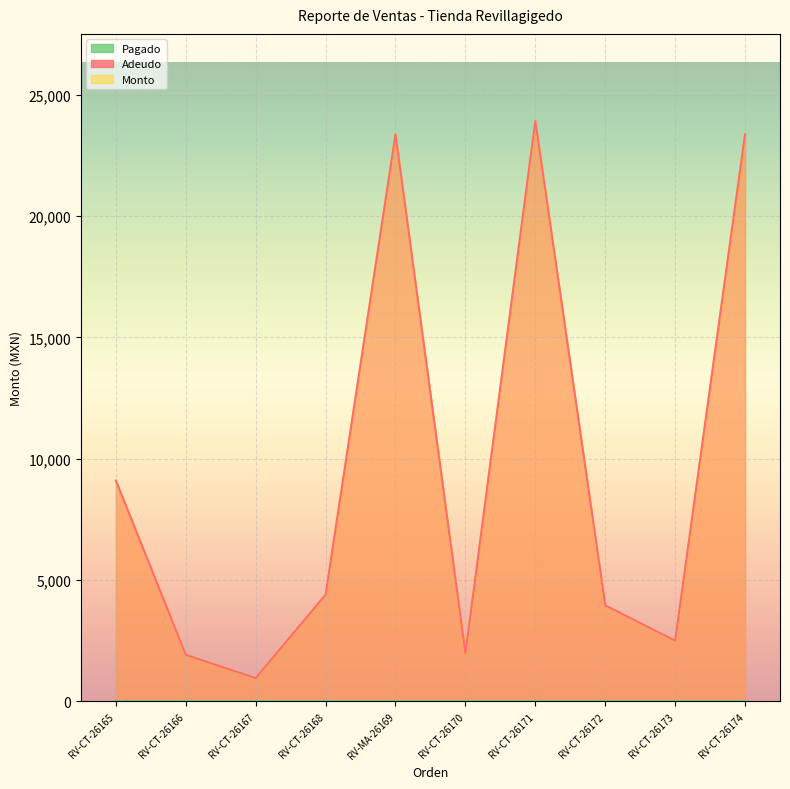

True or false: Monto and Adeudo cross at least once.

False